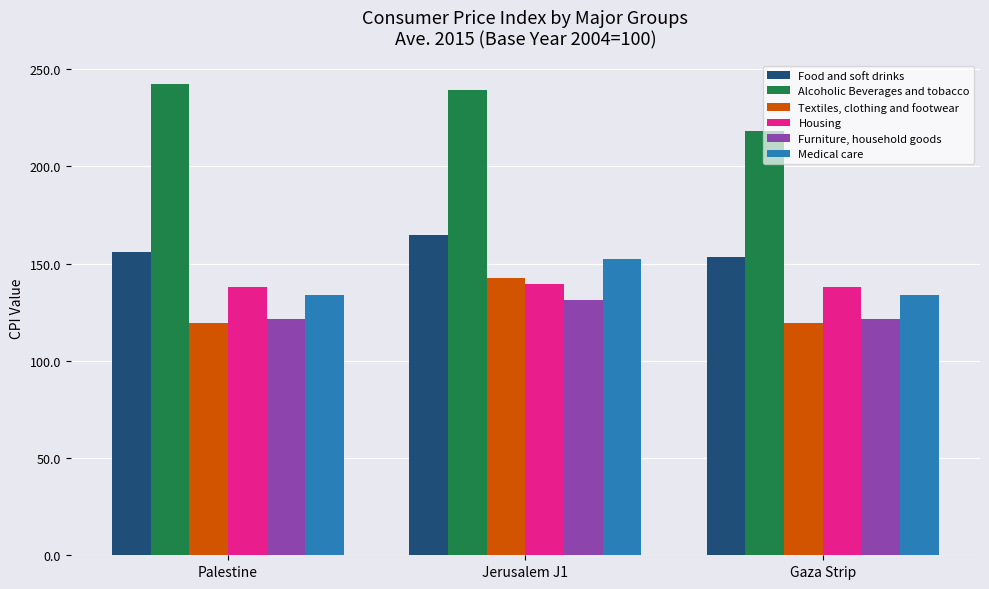

What is the minimum value for Alcoholic Beverages and tobacco?

218.3